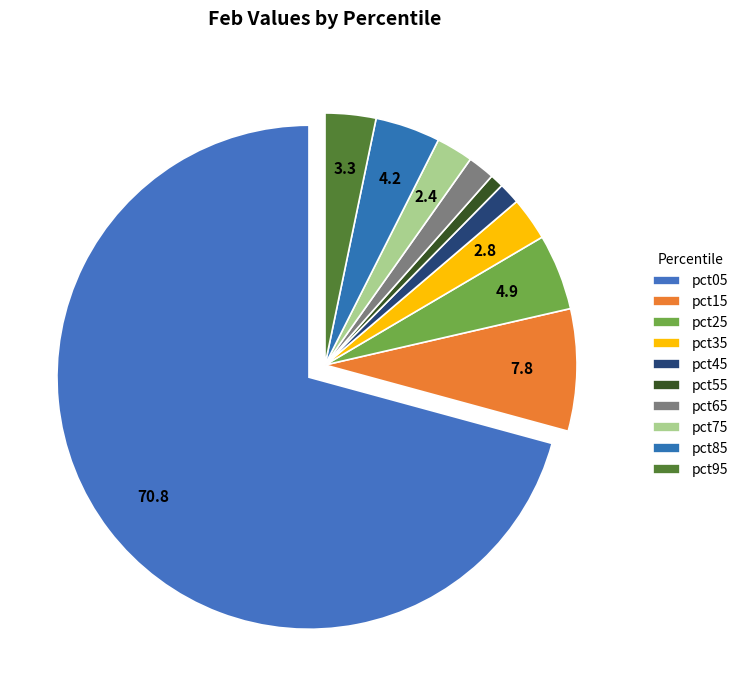

To the nearest percent, what is the difference between the largest and smallest slice percentages?

70%